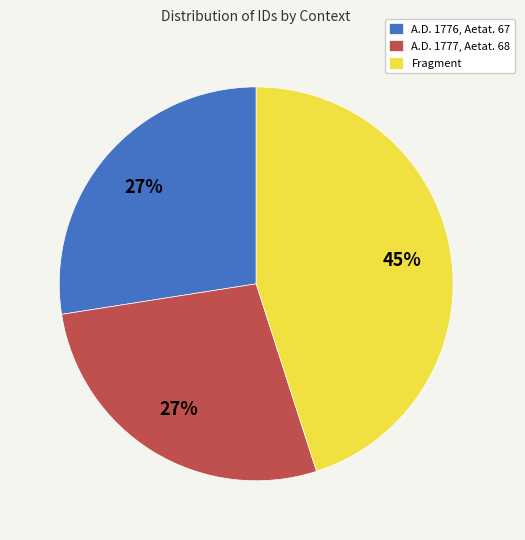

True or false: A.D. 1777, Aetat. 68 accounts for 27% of the total.

True